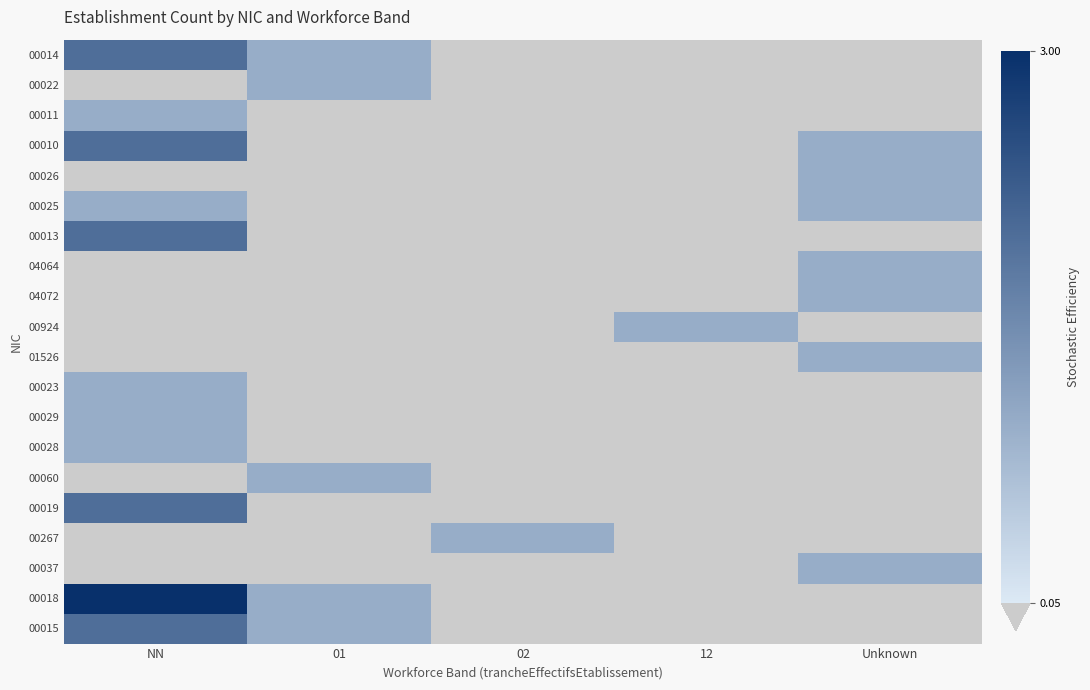

Rank the categories by 00022 value from highest to lowest.

NN, 01, 02, 12, Unknown